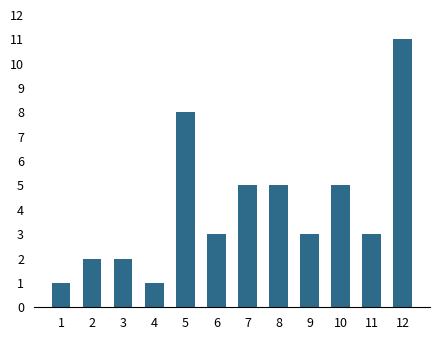

The chart shows a value of 11 at 12. True or false?

True